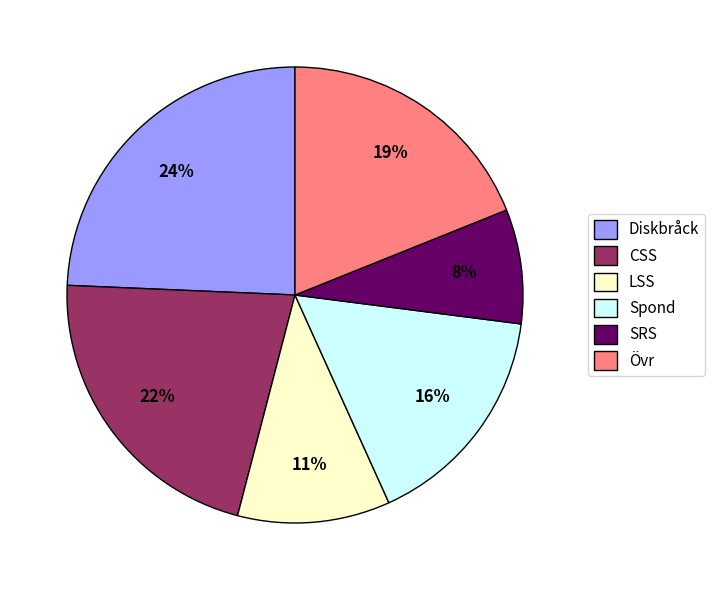

Which slice is the smallest?

SRS